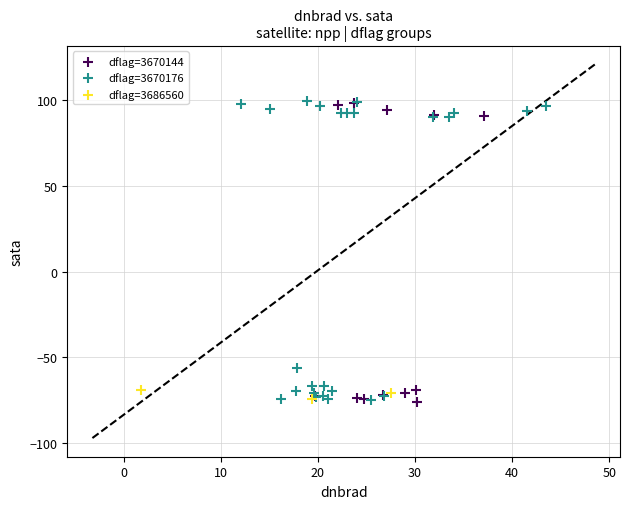

What are all the series names shown in the legend?

dflag=3670144, dflag=3670176, dflag=3686560